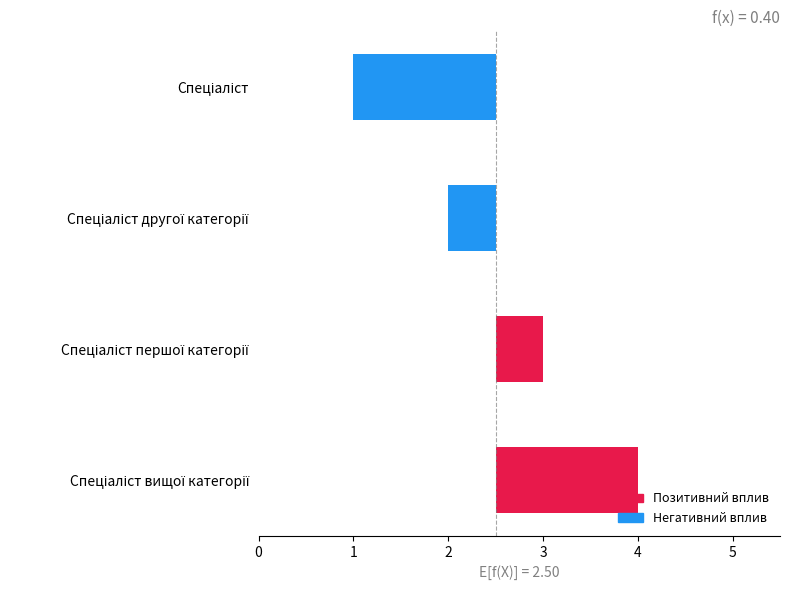

What is the difference between the maximum and minimum values?

3.0